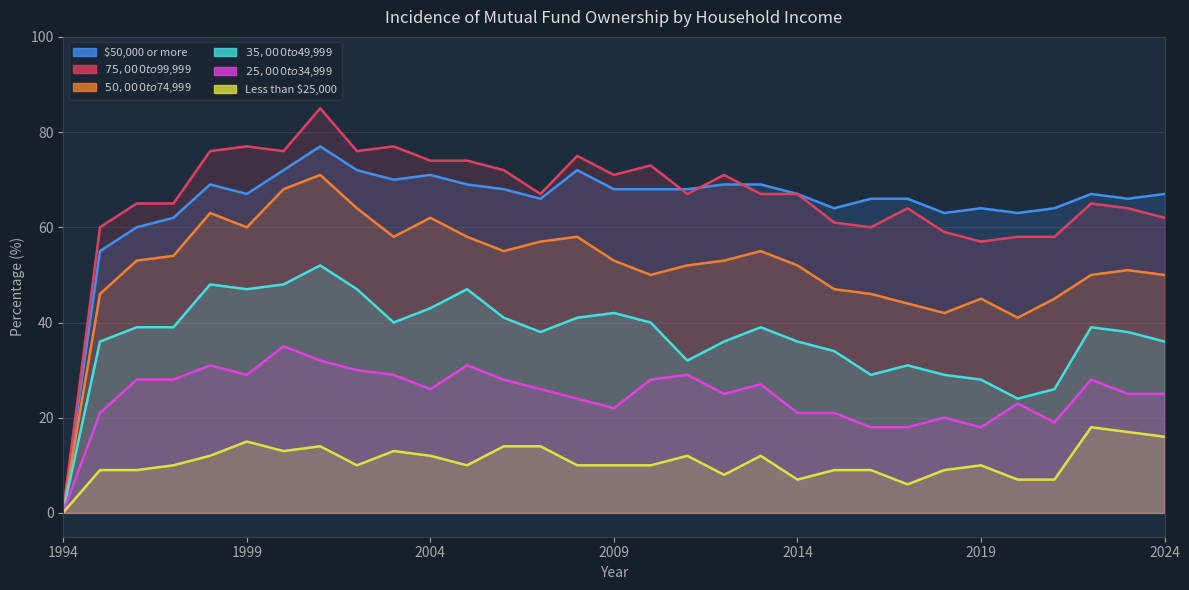

Which category has the lowest value in the Less than $25,000 series?

1994